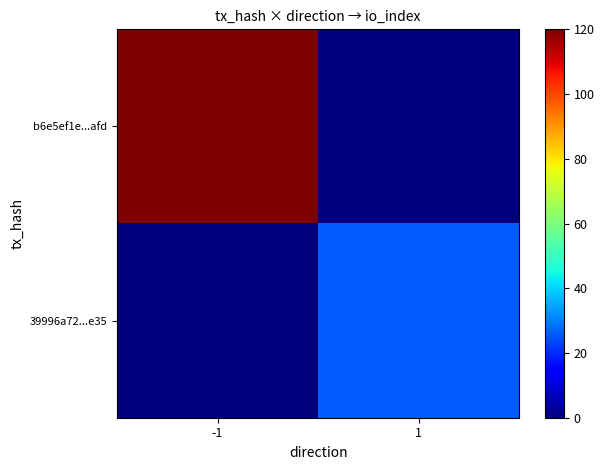

Reading left to right, extract all data points from this chart.

b6e5ef1e...afd: -1=120	1=0
39996a72...e35: -1=0	1=26